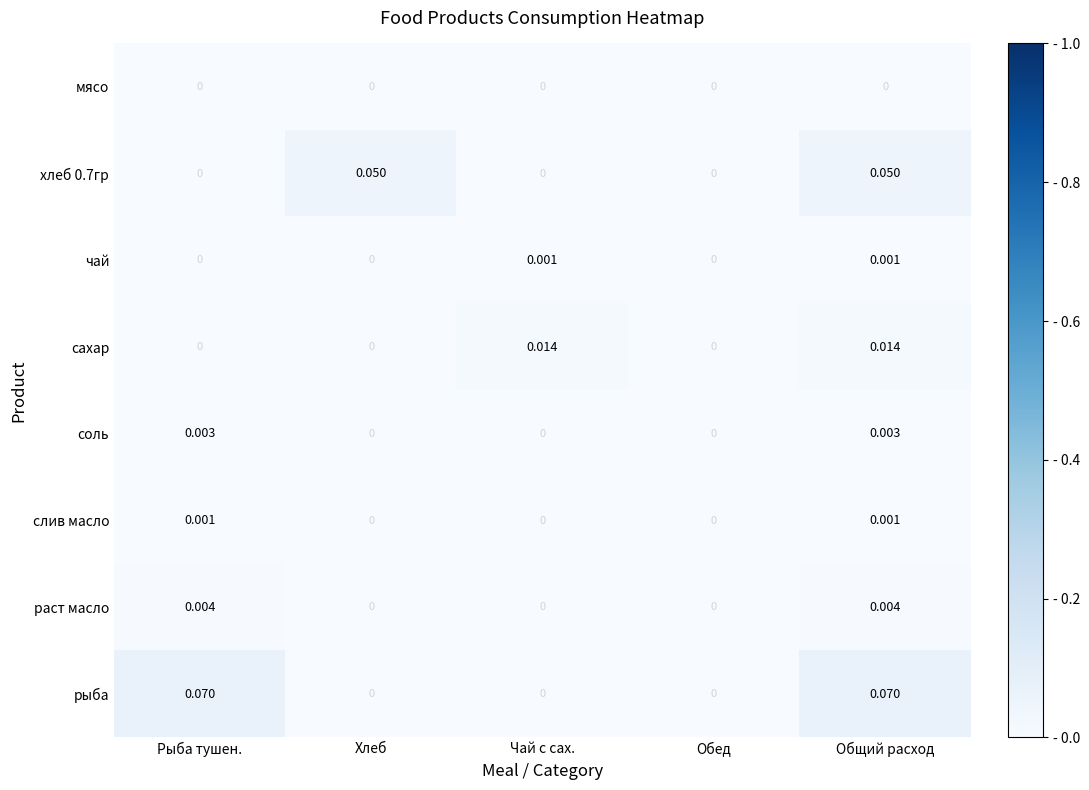

Is the value of мясо at Хлеб greater than the value of слив масло at Рыба тушен.?

No